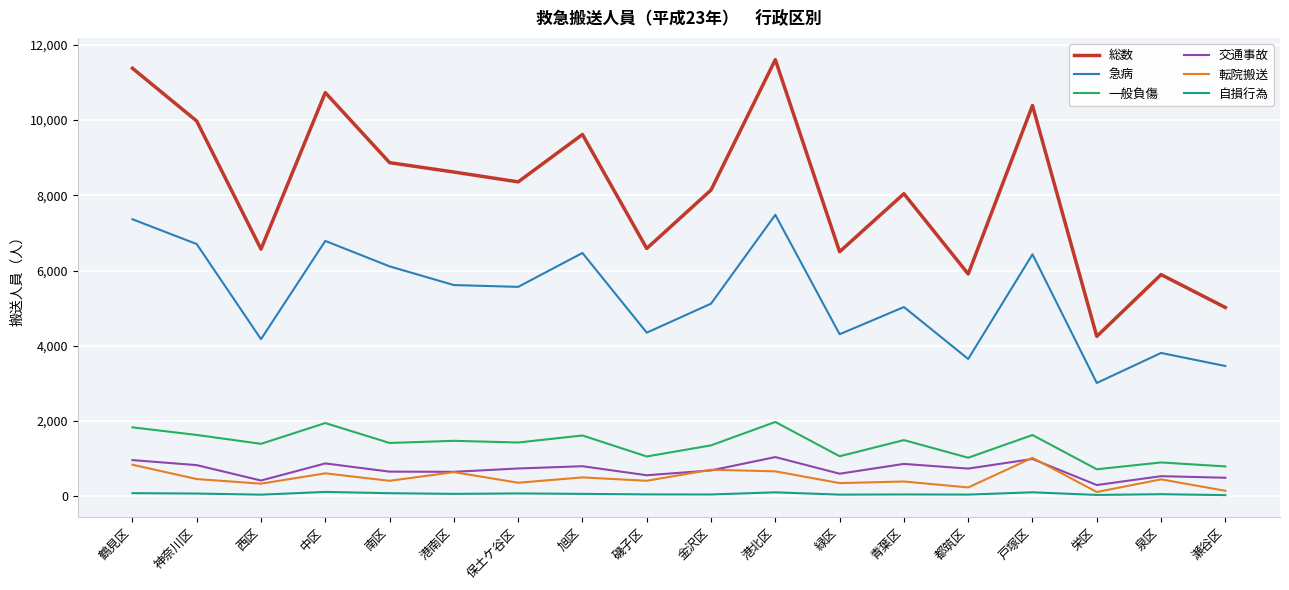

How many lines are shown in the chart?

6